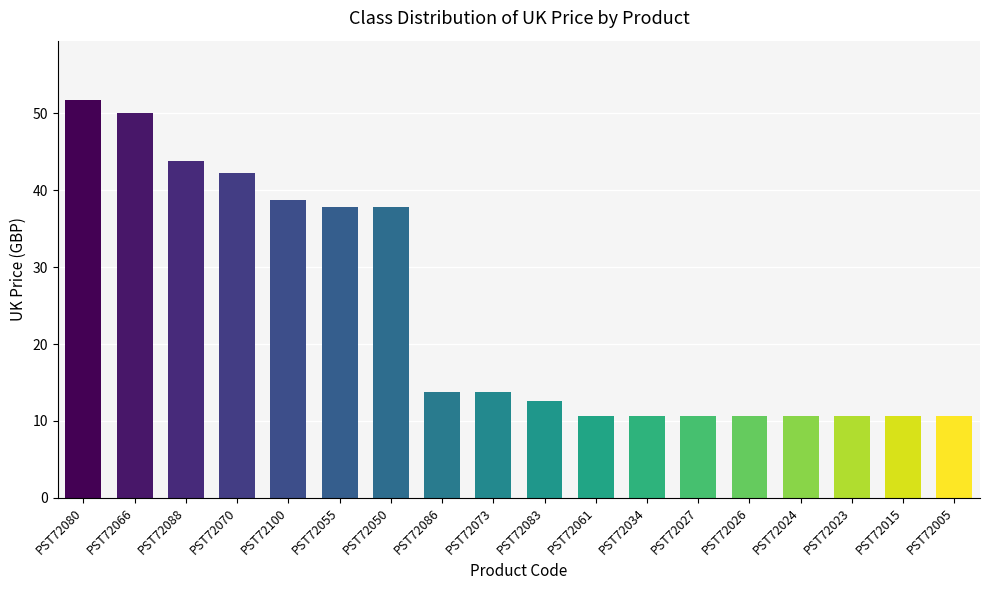

Does the chart contain any negative values?

No